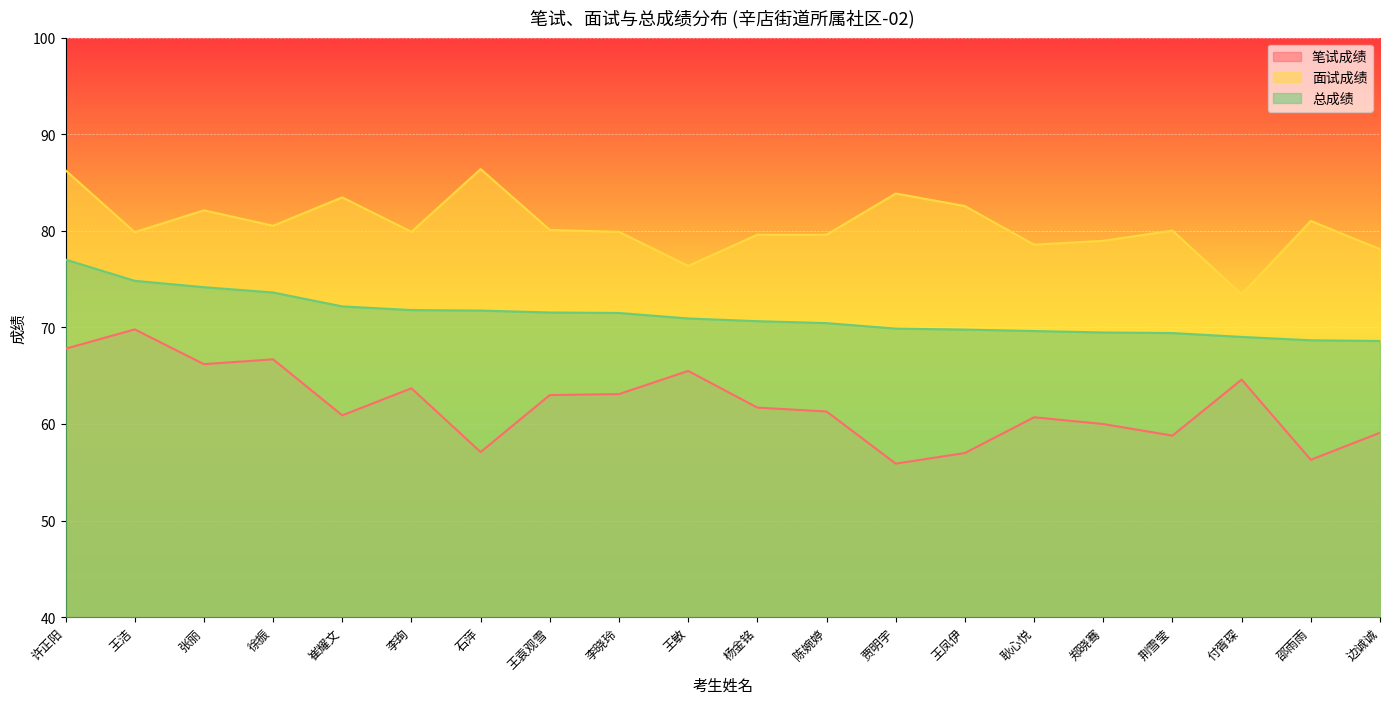

True or false: 总成绩 and 面试成绩 intersect in this chart.

False